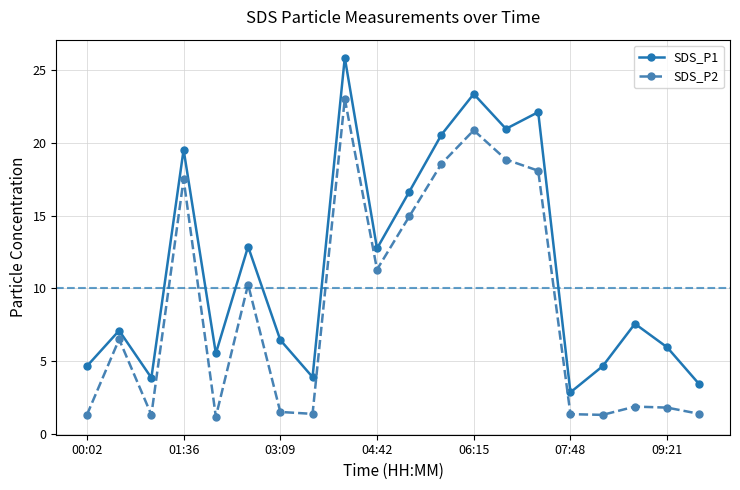

What are all the series names shown in the legend?

SDS_P1, SDS_P2